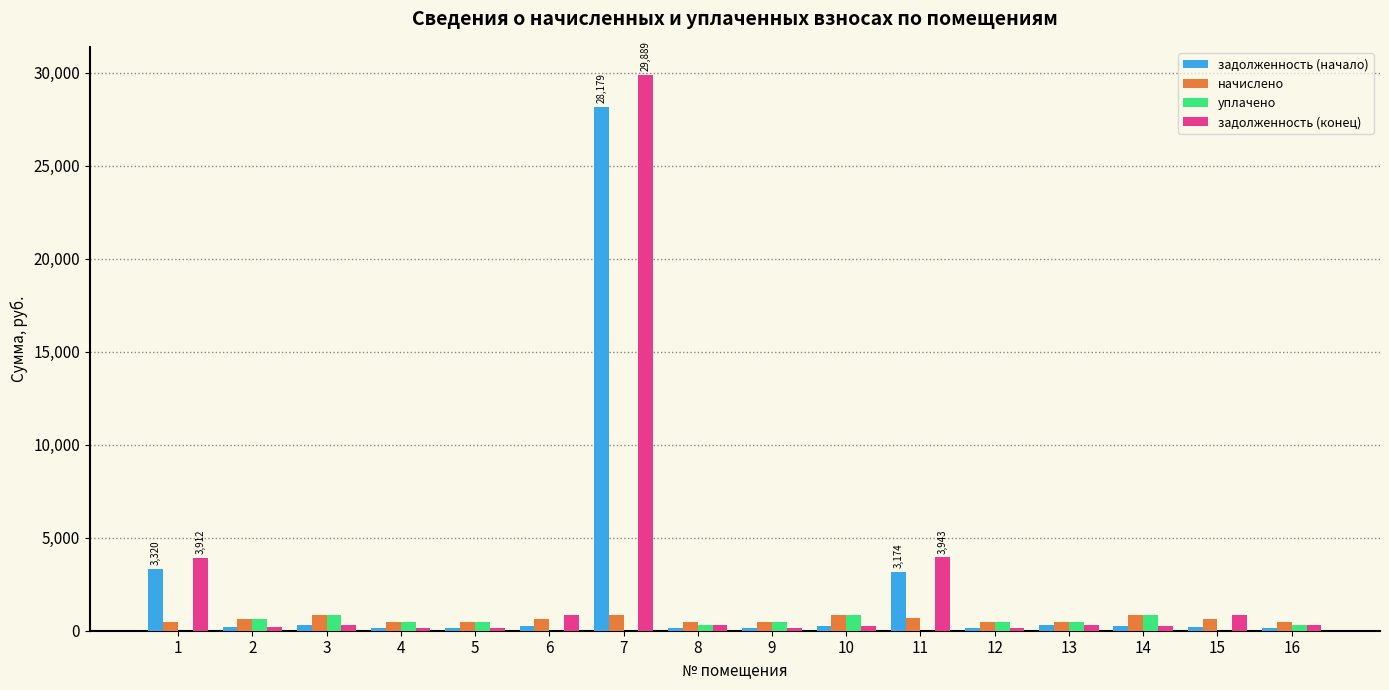

Count the number of data series in this chart.

4